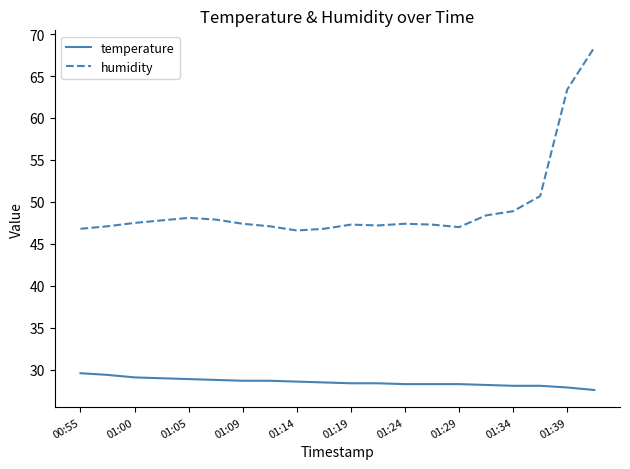

List the series in order of their overall mean, highest first.

humidity, temperature